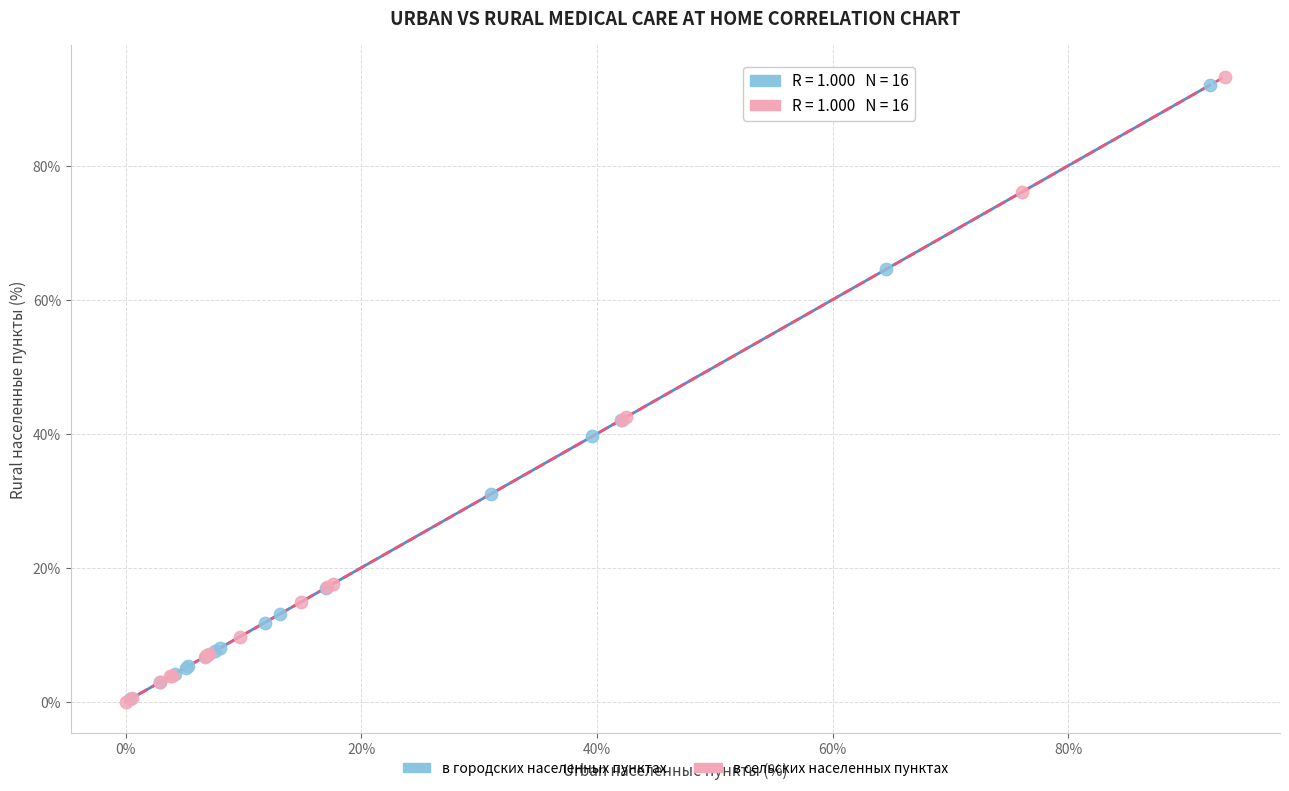

Which series contains the highest Y value?

в сельских населенных пунктах